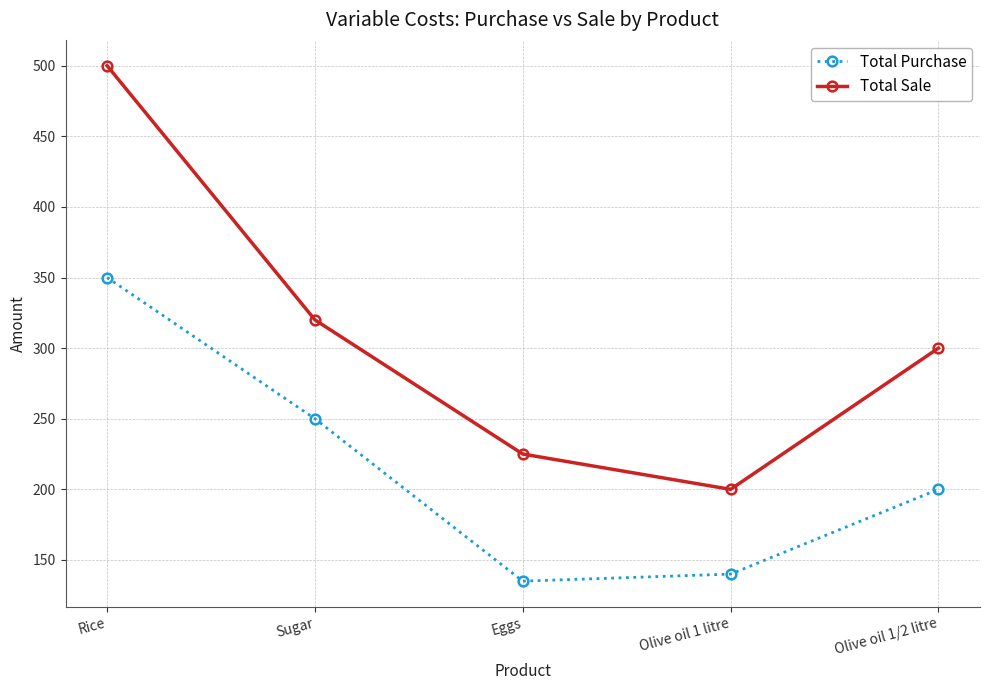

Reading left to right, extract all data points from this chart.

Total Purchase: Rice=350	Sugar=250	Eggs=135	Olive oil 1 litre=140	Olive oil 1/2 litre=200
Total Sale: Rice=500	Sugar=320	Eggs=225	Olive oil 1 litre=200	Olive oil 1/2 litre=300